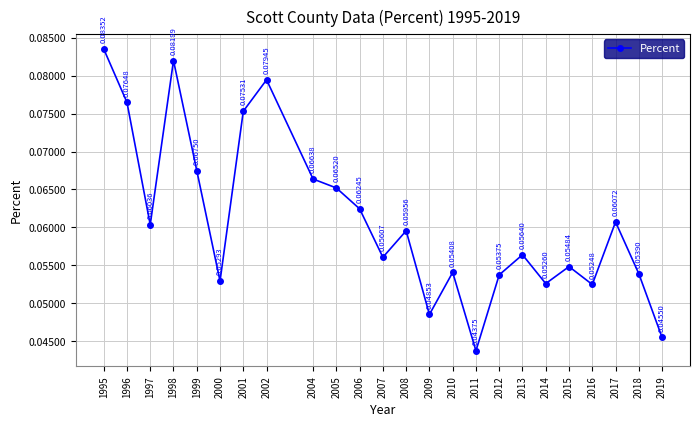

Which has a higher value, 1997 or 2005?

2005